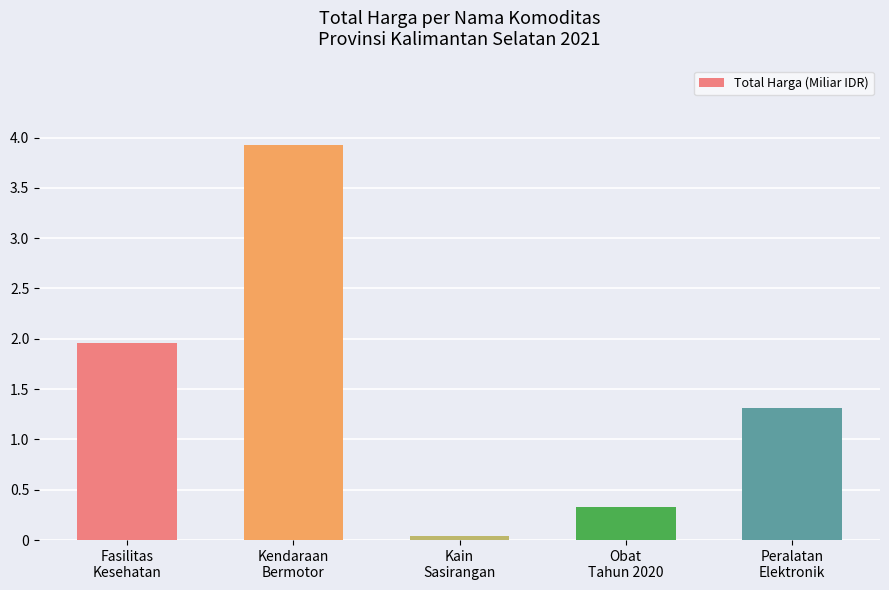

At which label does the data first exceed 1?

Fasilitas
Kesehatan